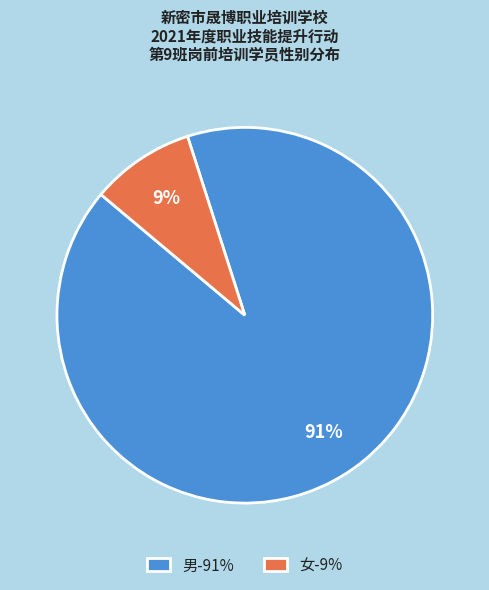

What percentage is the 男 slice, to the nearest percent?

91%